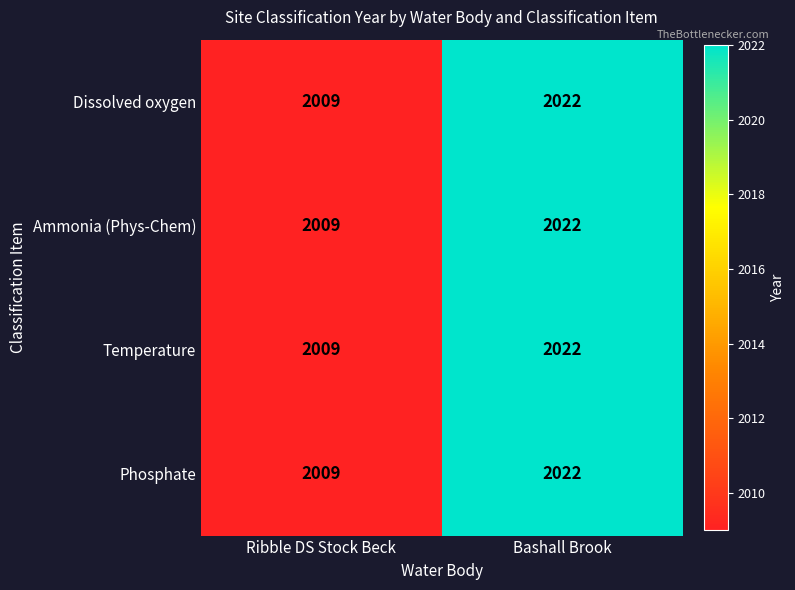

Is it true that Dissolved oxygen equals 2009 at Ribble DS Stock Beck?

True